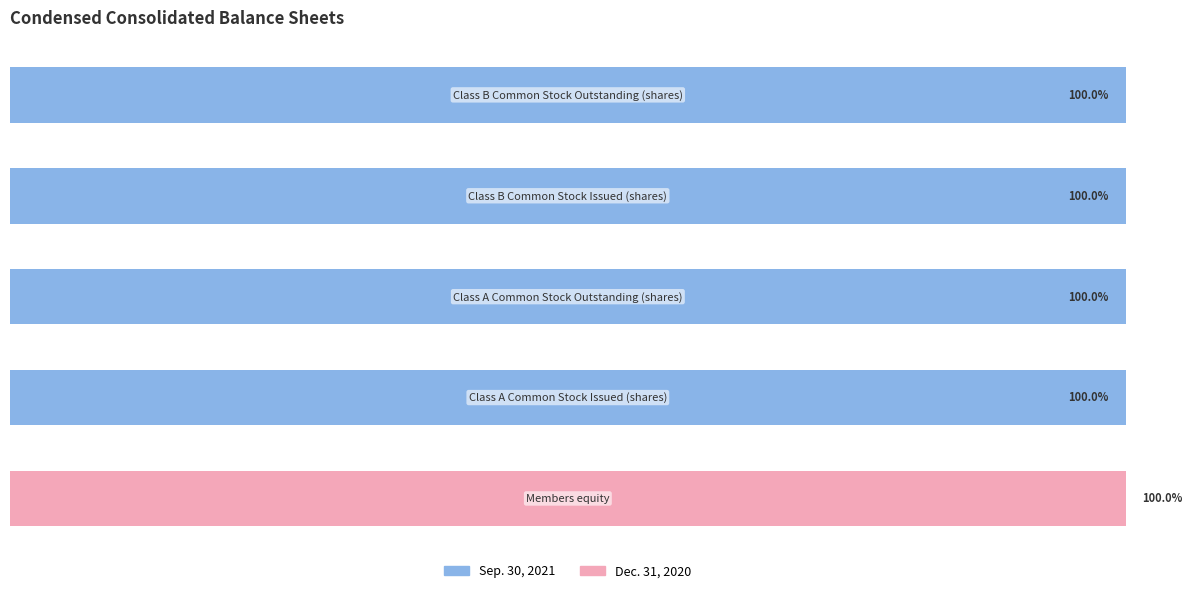

List the labels in order of Dec. 31, 2020 value, largest first.

0, 1, 2, 3, 4